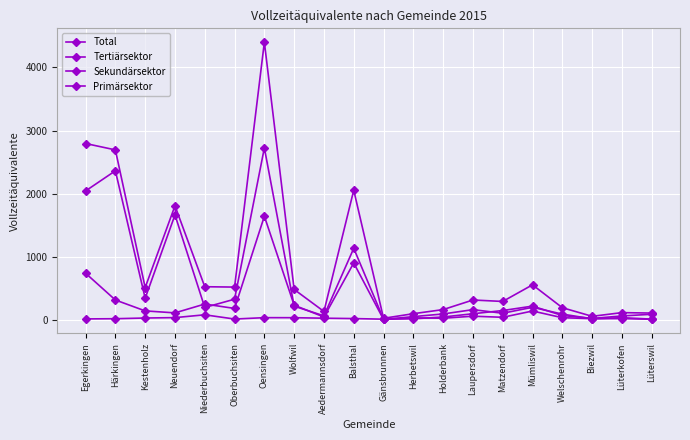

Is the value of Primärsektor at Kestenholz greater than the value of Total at Oberbuchsiten?

No